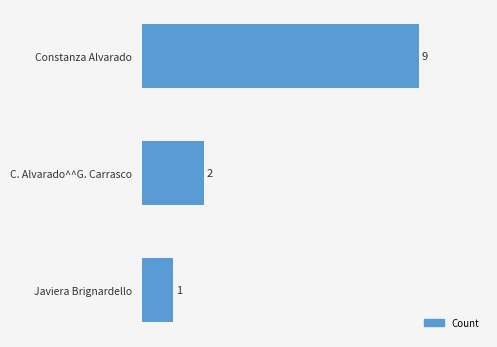

How many series are shown in this chart?

1